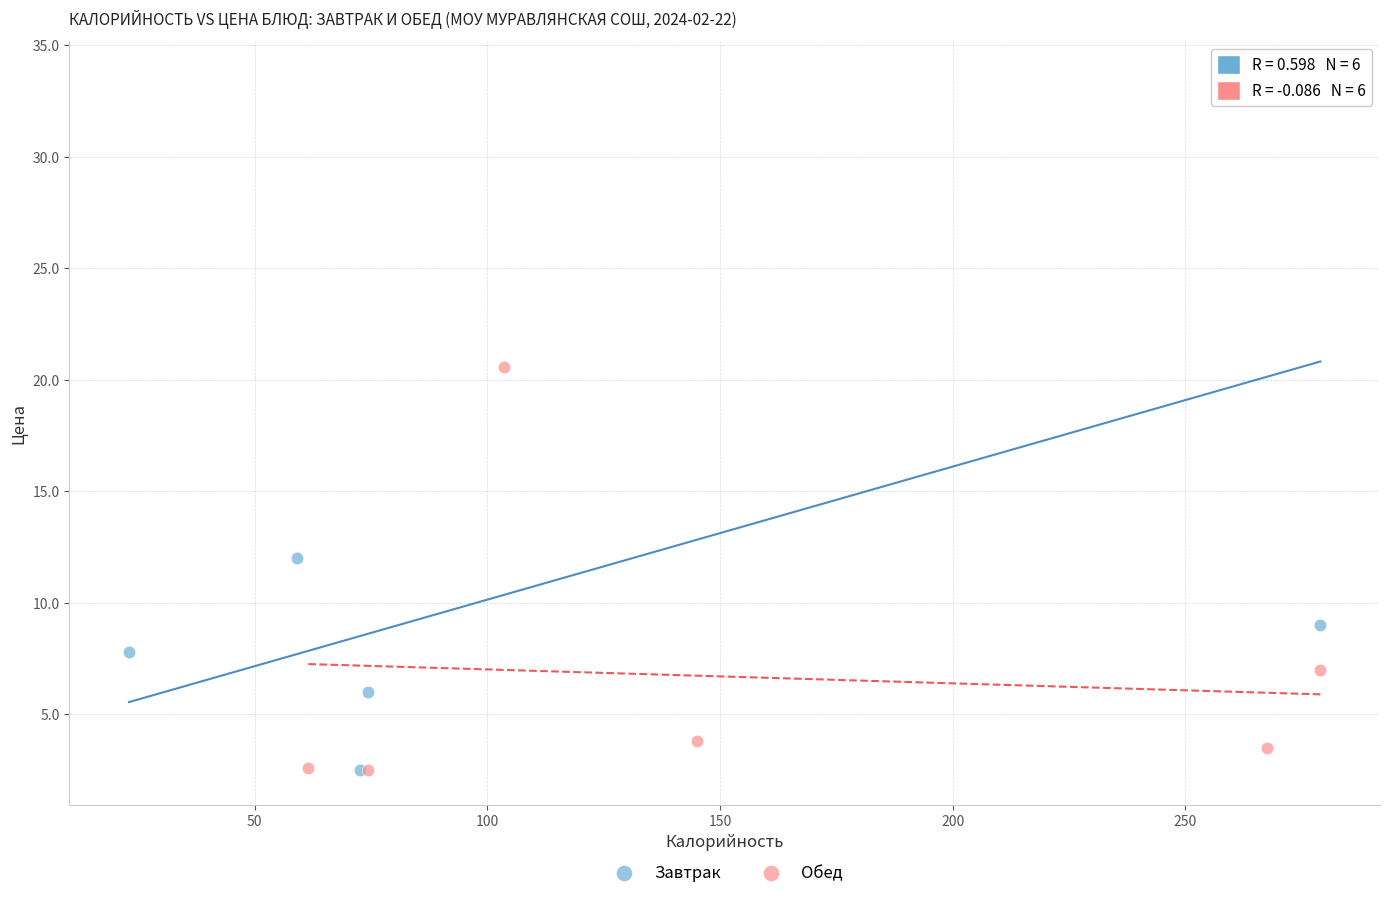

Which series reaches the maximum Y coordinate?

Завтрак